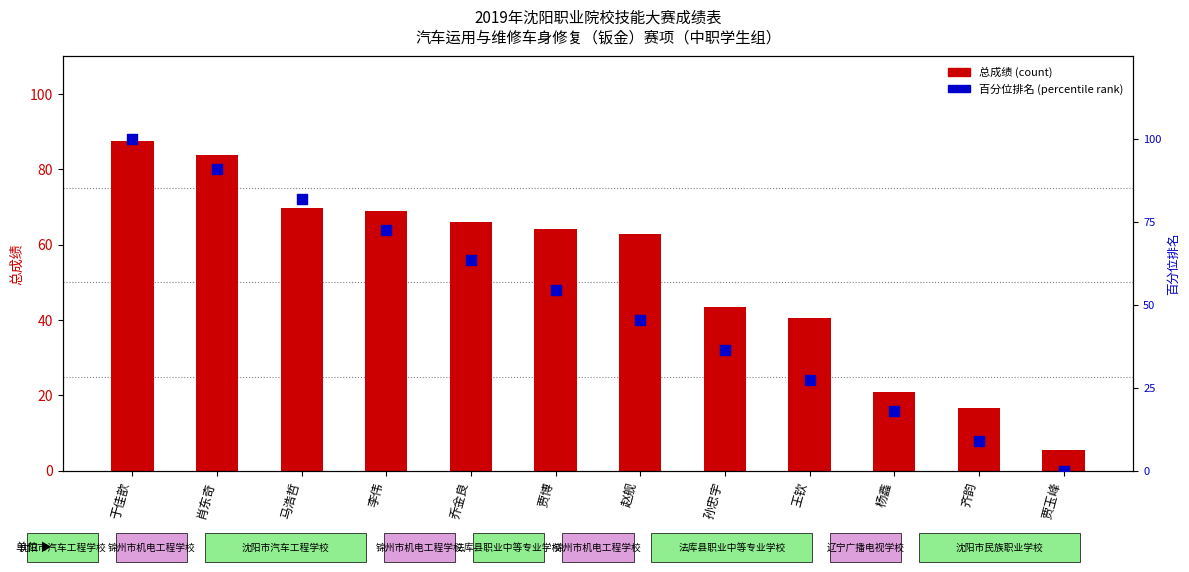

Which series contains the highest Y value?

百分位排名